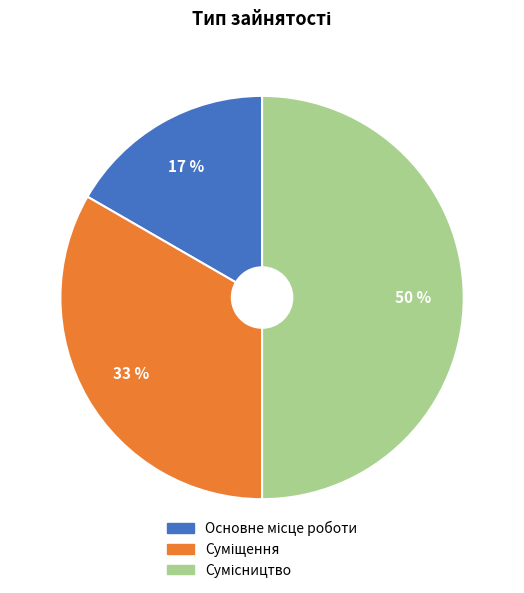

To the nearest percent, what is the difference between the largest and smallest slice percentages?

33%